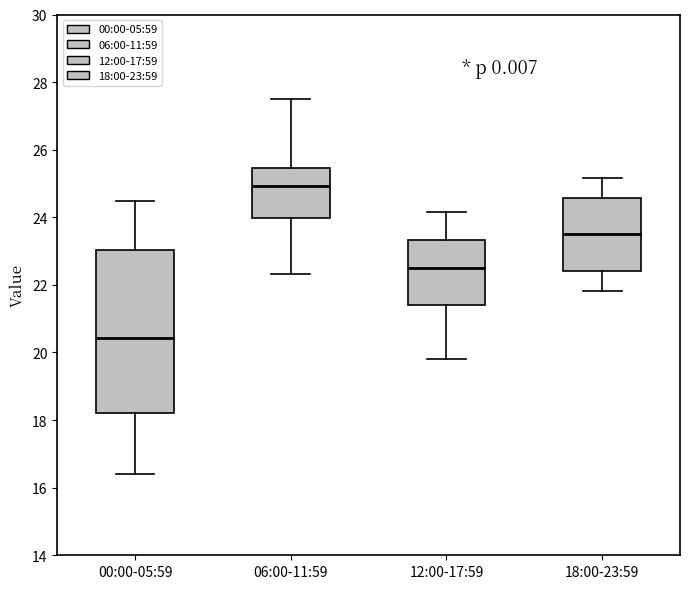

Reading left to right, transcribe this box plot: for each box, give where its median line is, the range the box spans, and where its two whiskers end, as read against the y-axis. The values are not printed on the chart, so give them approximately, as read against the axis.

00:00-05:59: median 20.4, box 18.2 to 23.0, whiskers 16.4 to 24.4
06:00-11:59: median 25.0, box 24.0 to 25.4, whiskers 22.4 to 27.6
12:00-17:59: median 22.6, box 21.4 to 23.4, whiskers 19.8 to 24.2
18:00-23:59: median 23.6, box 22.4 to 24.6, whiskers 21.8 to 25.2